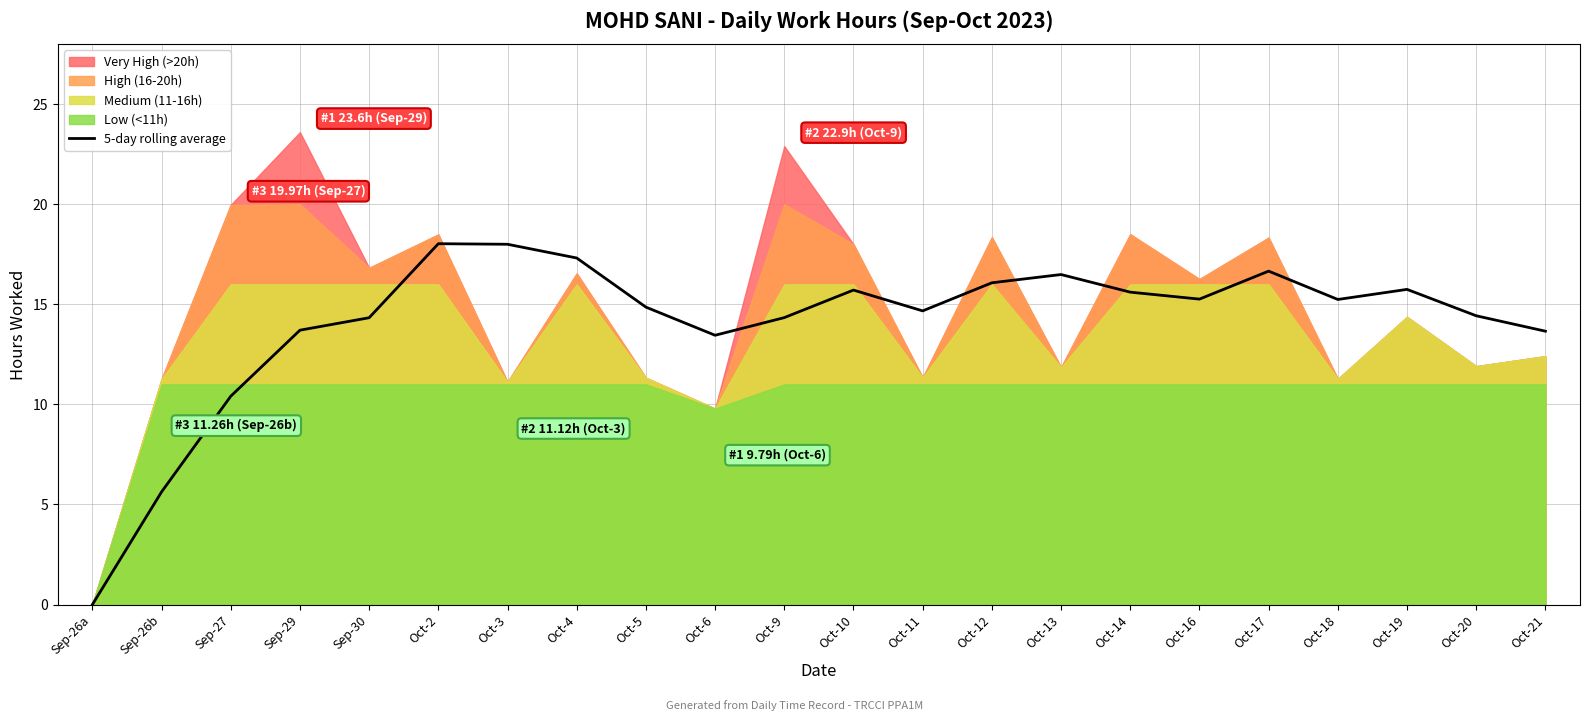

What is the change in value from Sep-26a to Sep-30?

+14.3